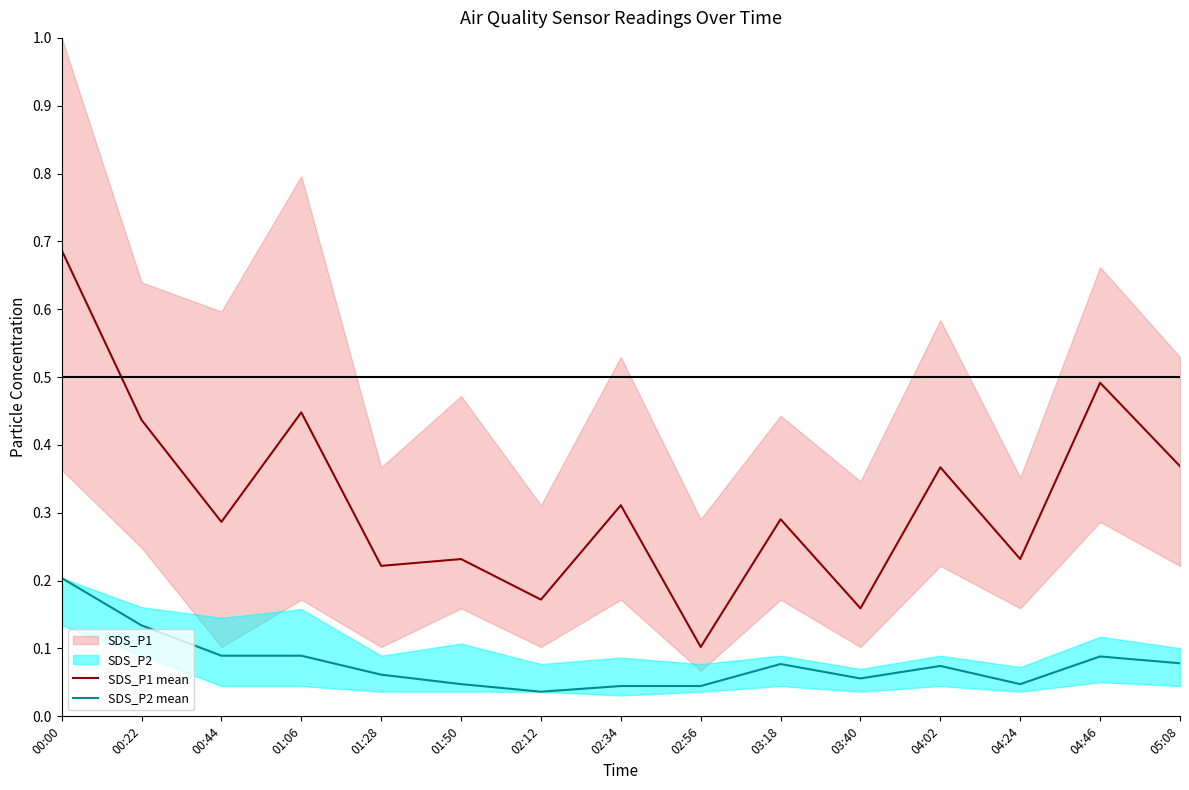

How many interior local valleys does the SDS_P1 mean series have?

6